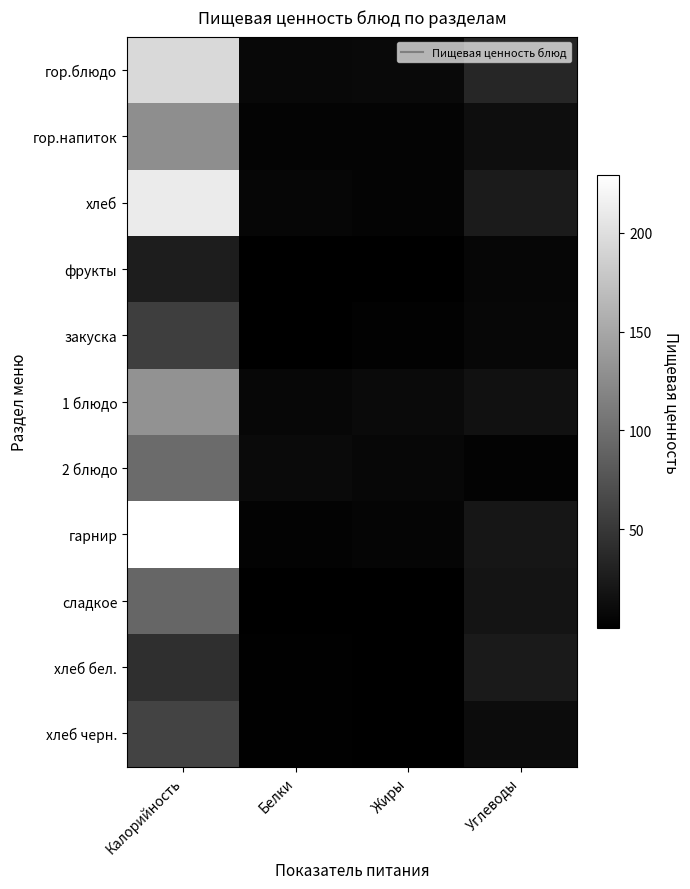

Which has a higher value, Белки or Углеводы?

Углеводы